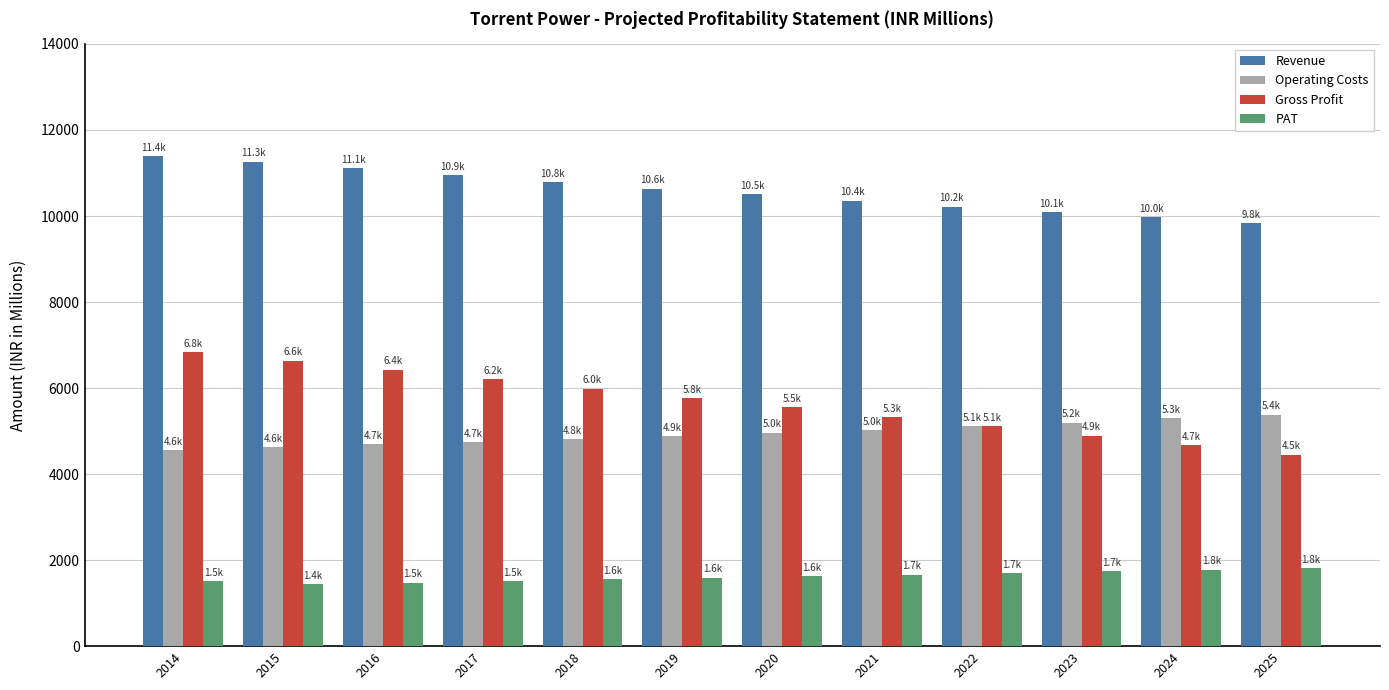

What is the spread (max minus min) of values at 2019?

9050.4